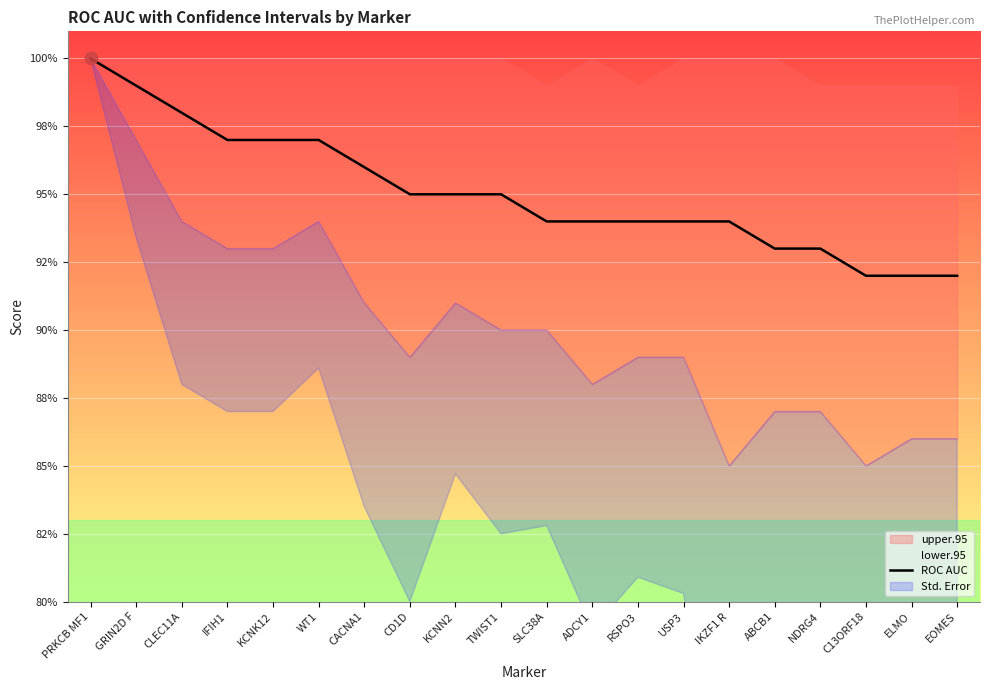

Between SLC38A and RSPO3, which is larger?

SLC38A